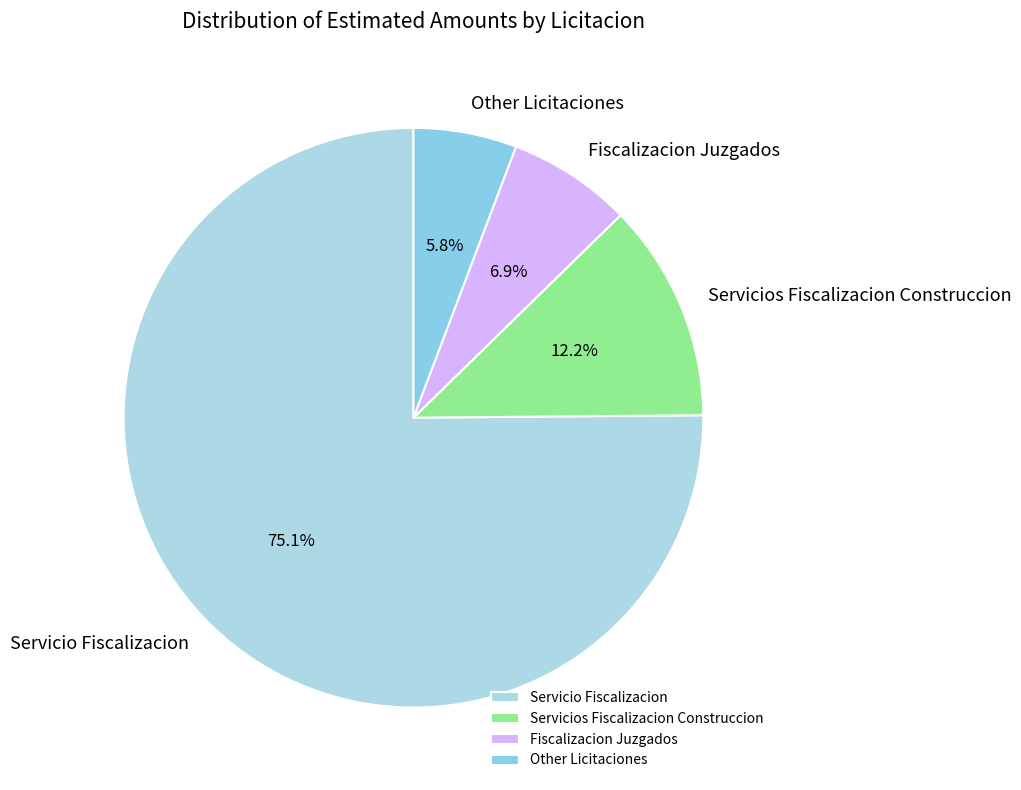

Does Servicio Fiscalizacion represent more than half of the total?

Yes